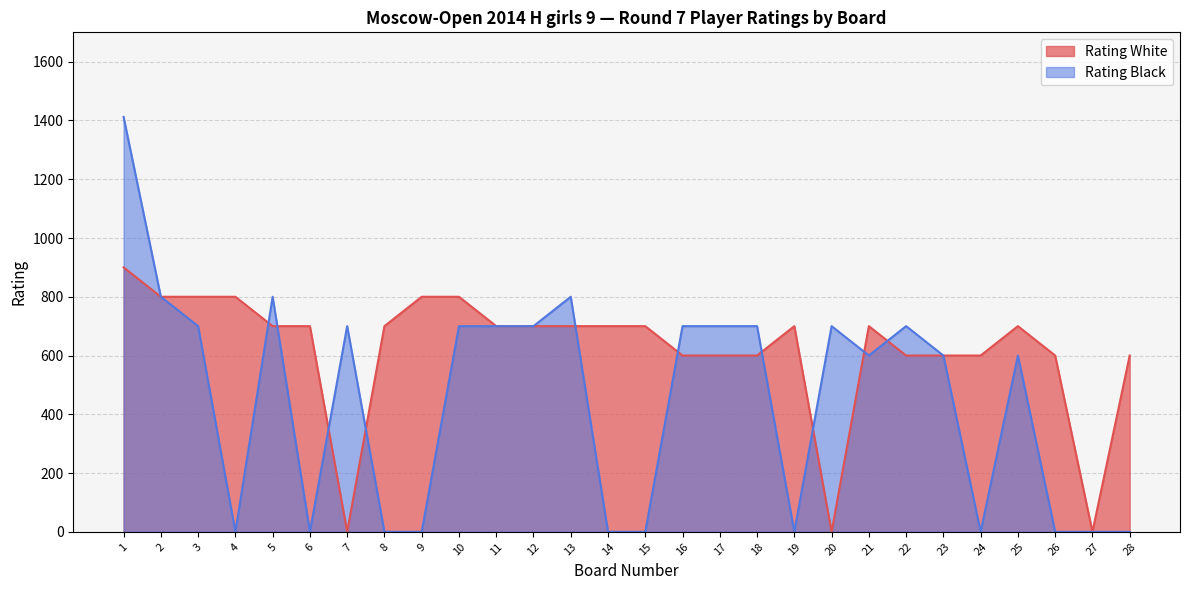

The value of Rating Black at 21 is 881. True or false?

False